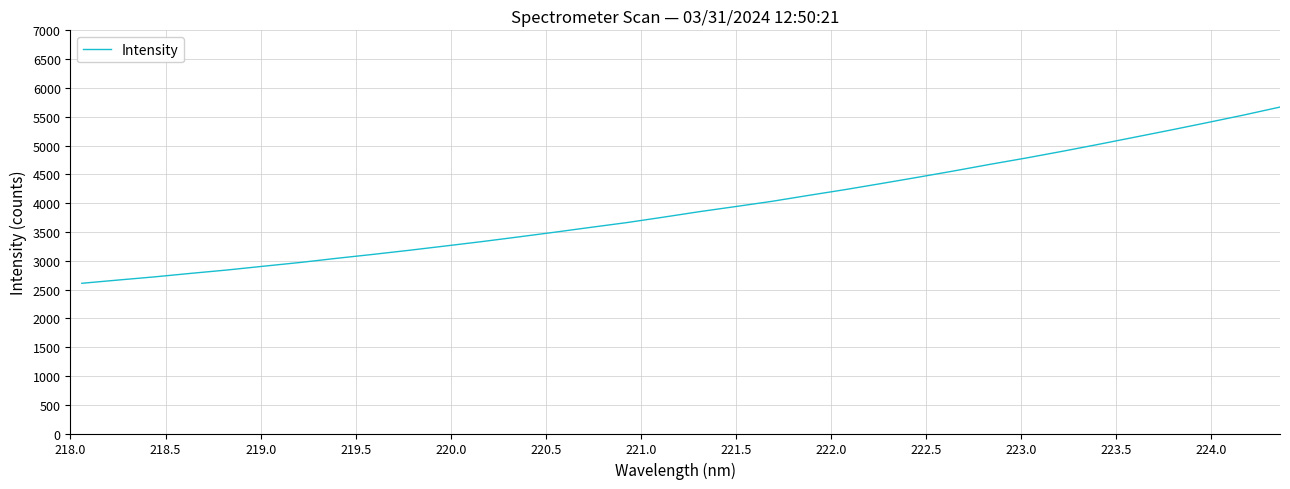

What is the maximum value shown in the chart?

5667.8